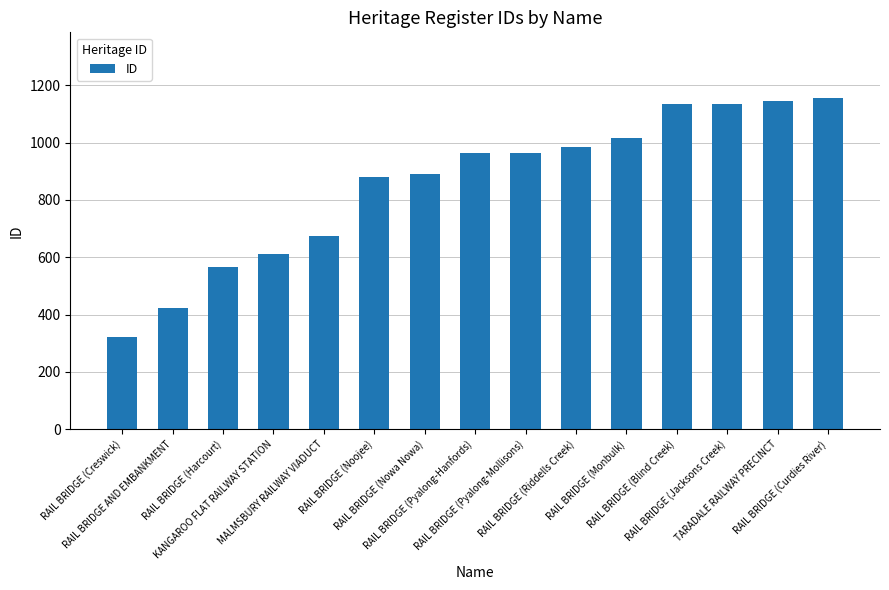

What is the sum of the values at RAIL BRIDGE (Noojee) and RAIL BRIDGE AND EMBANKMENT?

1303